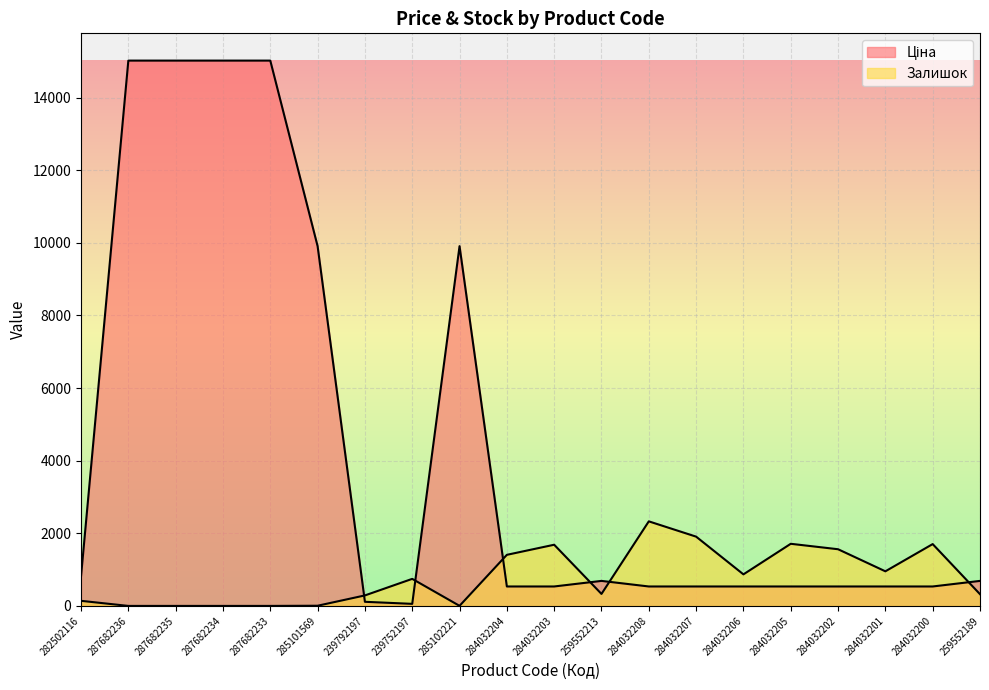

How many times do Ціна and Залишок cross each other?

6